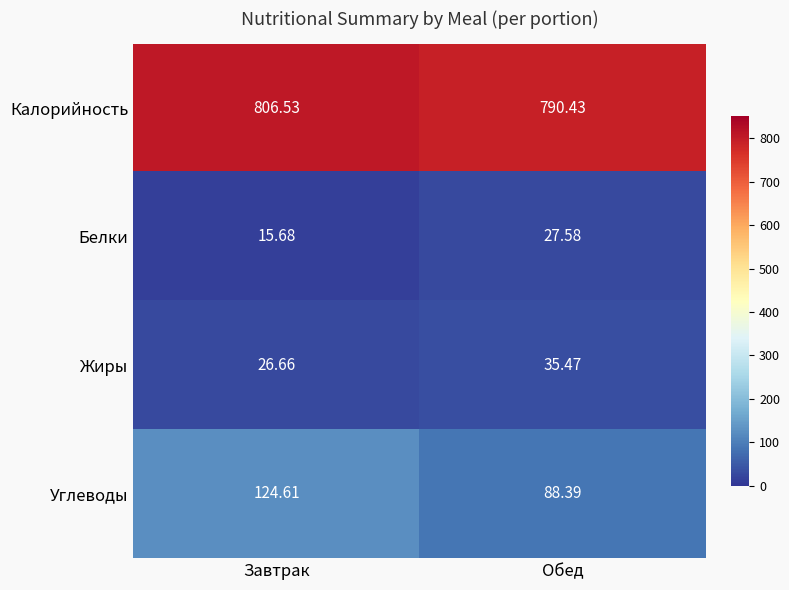

Which category has the lowest value across all series?

Завтрак